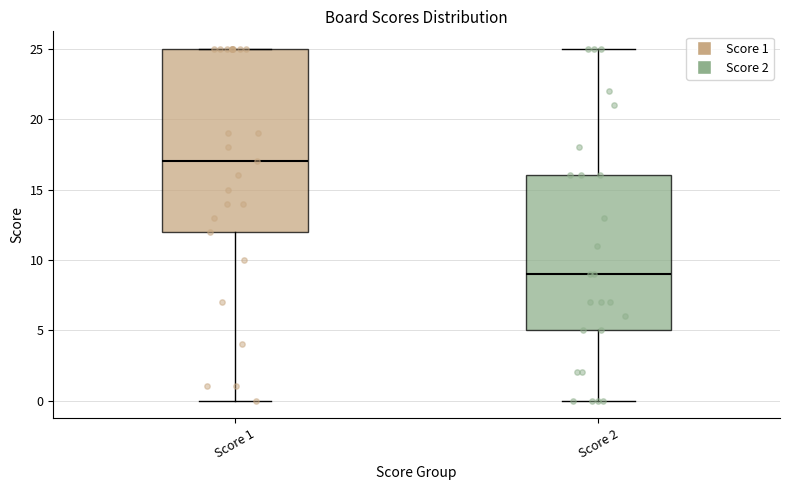

Where does the median line of the box for Score 2 sit on the y-axis? The values are not printed on the chart, so give them approximately, as read against the axis.

9